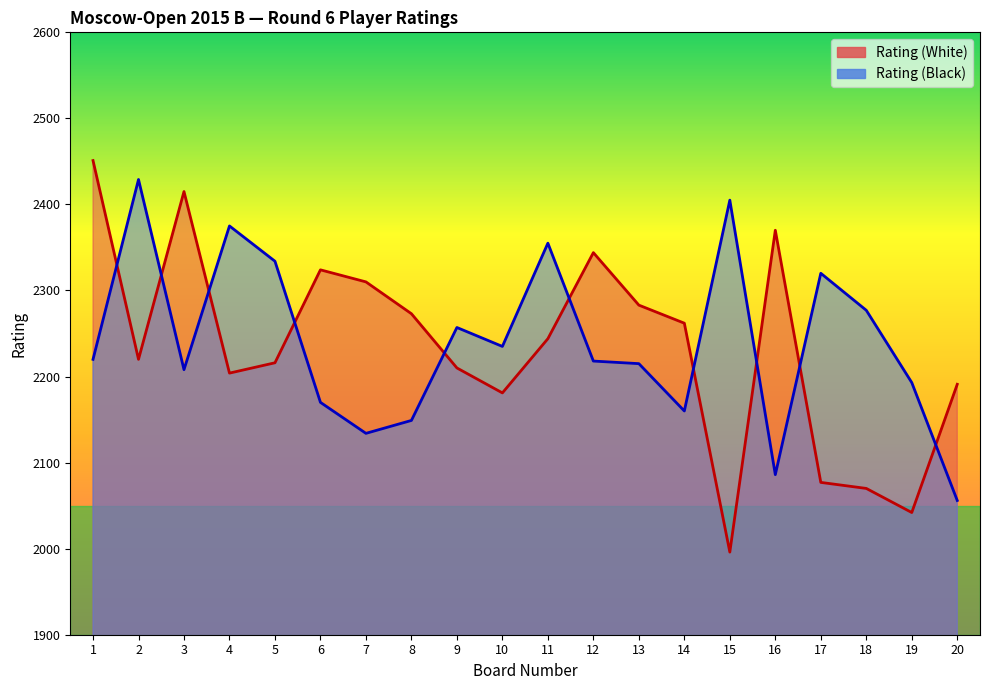

How many intersections are there between Rating (White) and Rating (Black)?

10